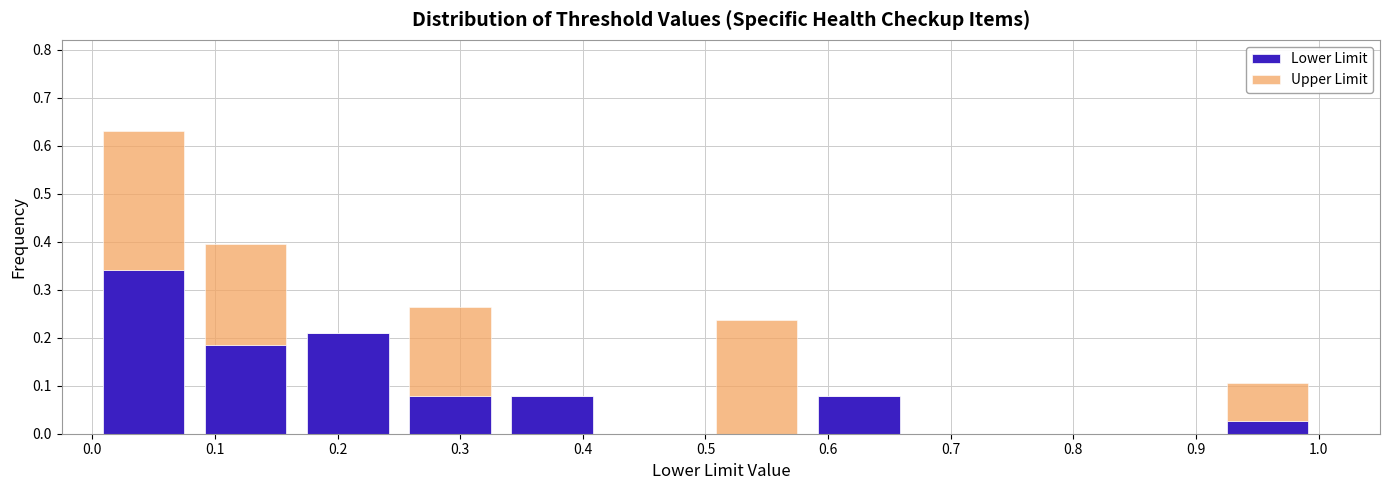

What is the total height of the stacked bar covering 0.50 to 0.58 on the x-axis? Neither the bar edges nor the heights are printed on the chart, so give them approximately, as read against the axes.

0.24